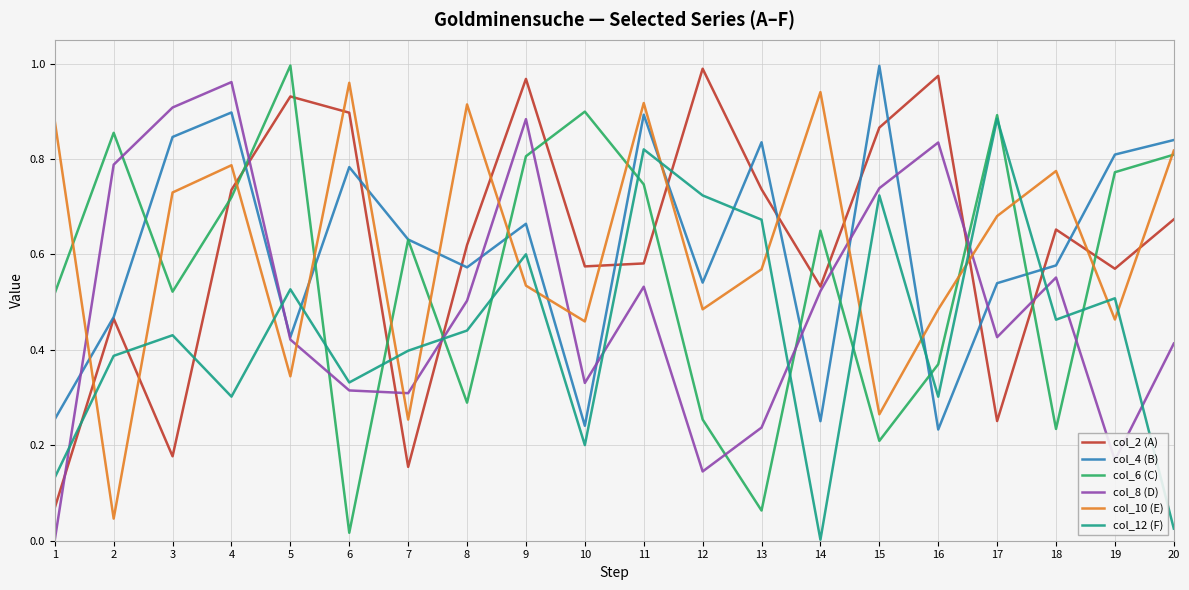

The value of col_6 (C) at 2 is 0.9. True or false?

True